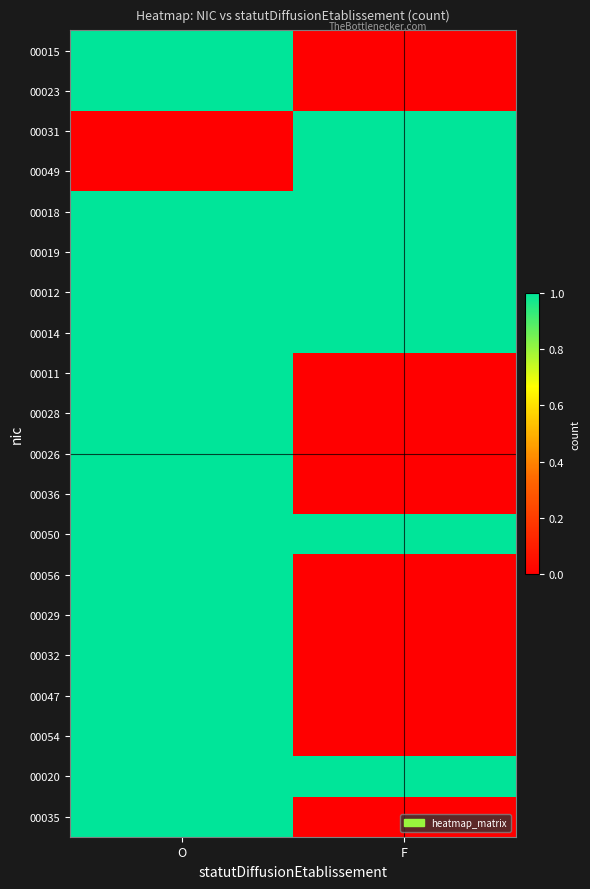

Reading right to left, list all the values displayed in this chart.

00015: F=0	O=1
00023: F=0	O=1
00031: F=1	O=0
00049: F=1	O=0
00018: F=1	O=1
00019: F=1	O=1
00012: F=1	O=1
00014: F=1	O=1
00011: F=0	O=1
00028: F=0	O=1
00026: F=0	O=1
00036: F=0	O=1
00050: F=1	O=1
00056: F=0	O=1
00029: F=0	O=1
00032: F=0	O=1
00047: F=0	O=1
00054: F=0	O=1
00020: F=1	O=1
00035: F=0	O=1